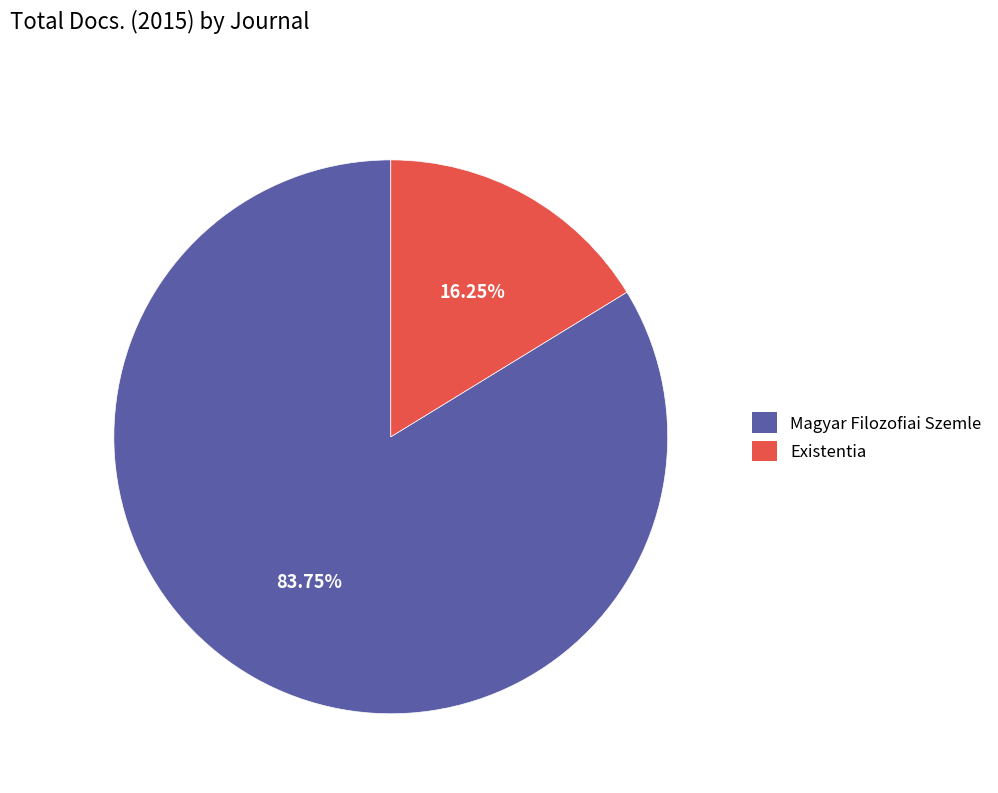

Is Magyar Filozofiai Szemle the majority of the pie?

Yes